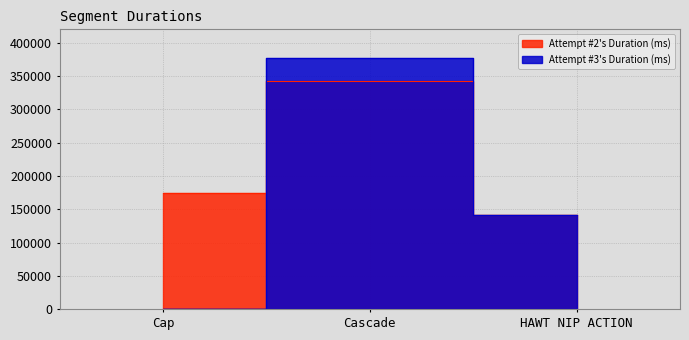

What is the sum of all Attempt #2's Duration (ms) values?

656990